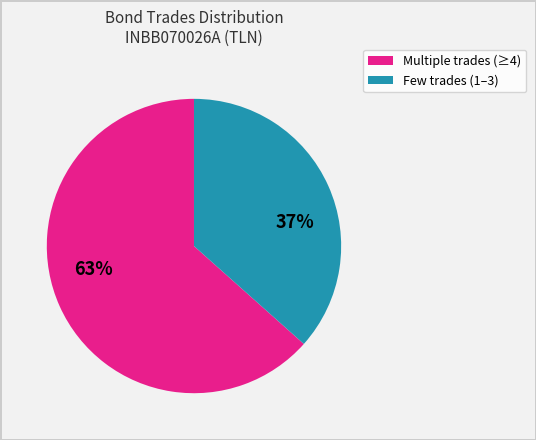

Is there any slice that represents more than half of the pie?

Yes